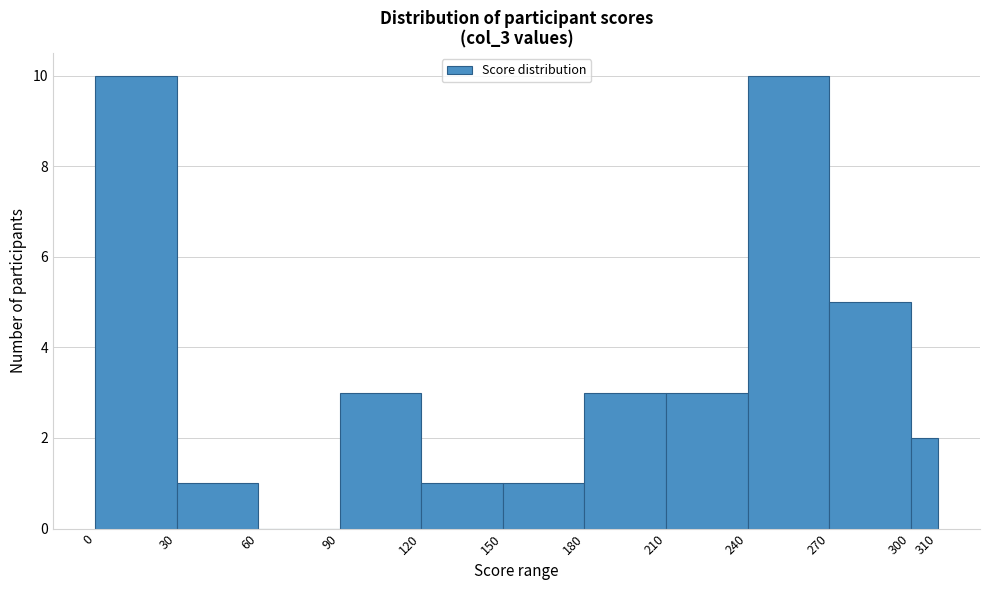

Reading left to right, transcribe this chart: for each bar, give the range it covers on the x-axis and its height. The values are not printed on the chart, so give them approximately, as read against the axis.

0 to 30: 10
30 to 60: 1
60 to 90: 0
90 to 120: 3
120 to 150: 1
150 to 180: 1
180 to 210: 3
210 to 240: 3
240 to 270: 10
270 to 300: 5
300 to 310: 2